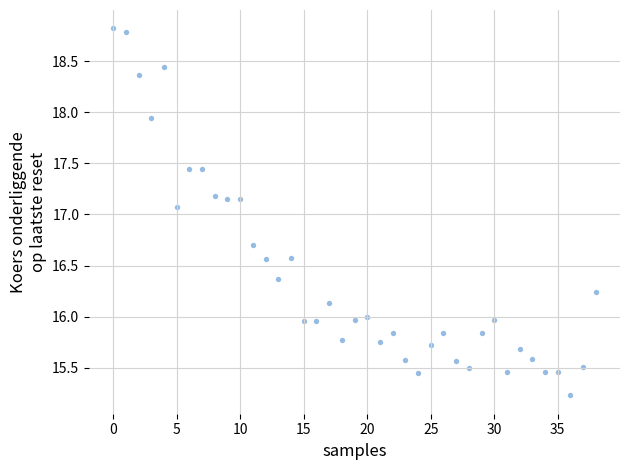

What is the range of Y values (max minus min)?

3.6